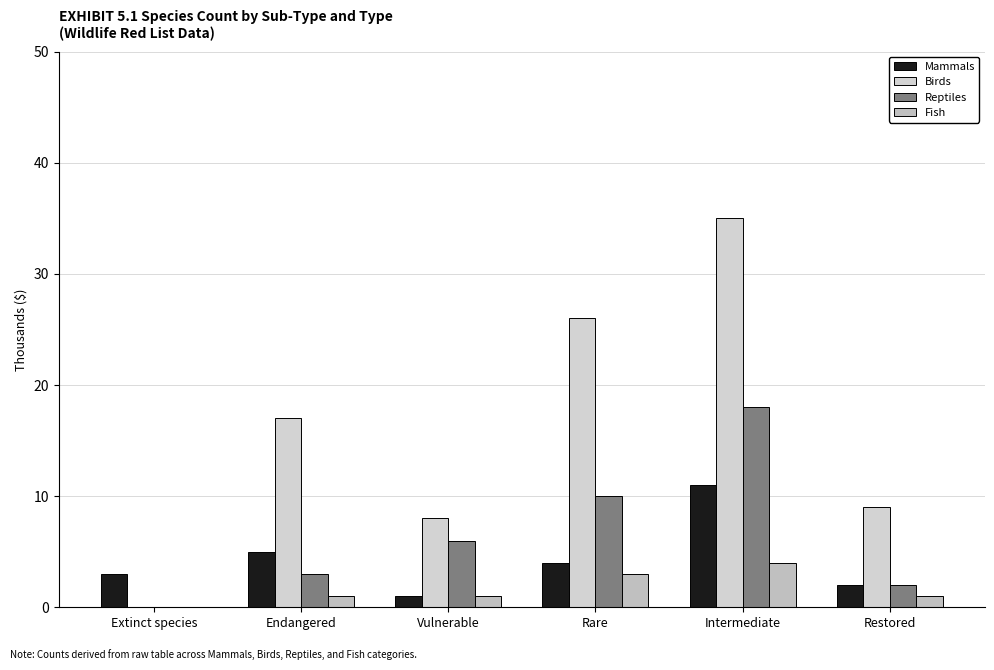

The Mammals series shows 8 at Endangered. True or false?

False